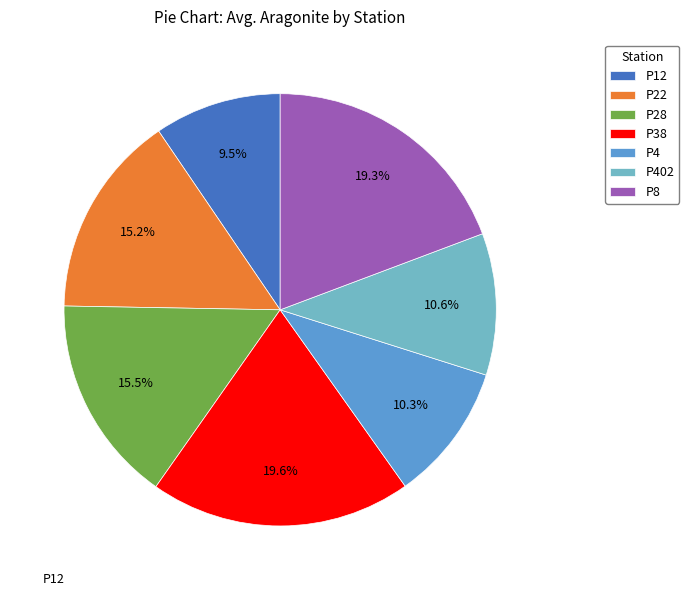

To the nearest percent, what portion does P402 represent?

11%